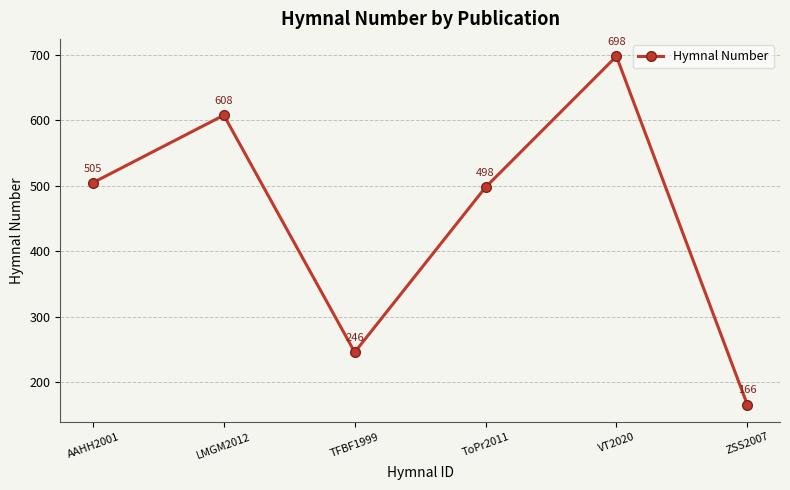

What is the sum of all values?

2721